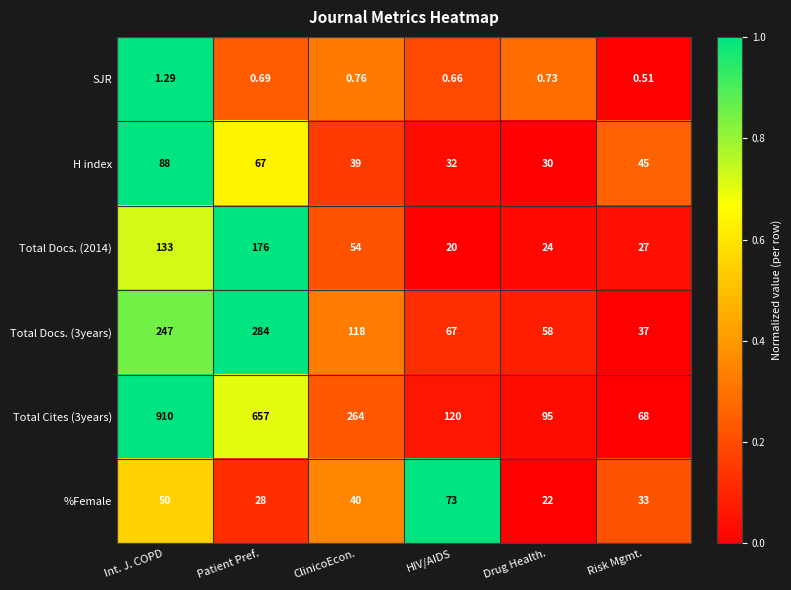

Where does the Total Cites (3years) series first go above 264?

Int. J. COPD